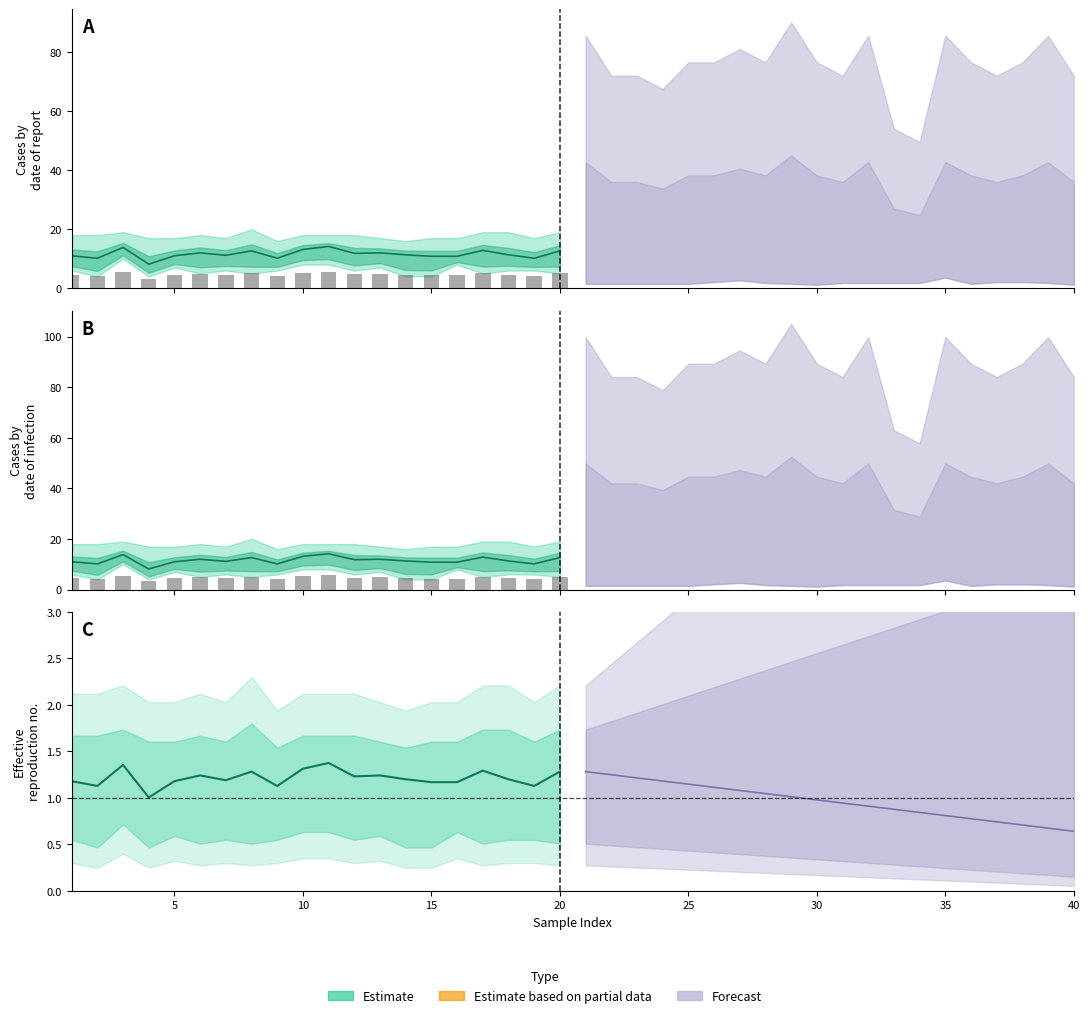

What is the difference between the maximum and minimum values?

2.4